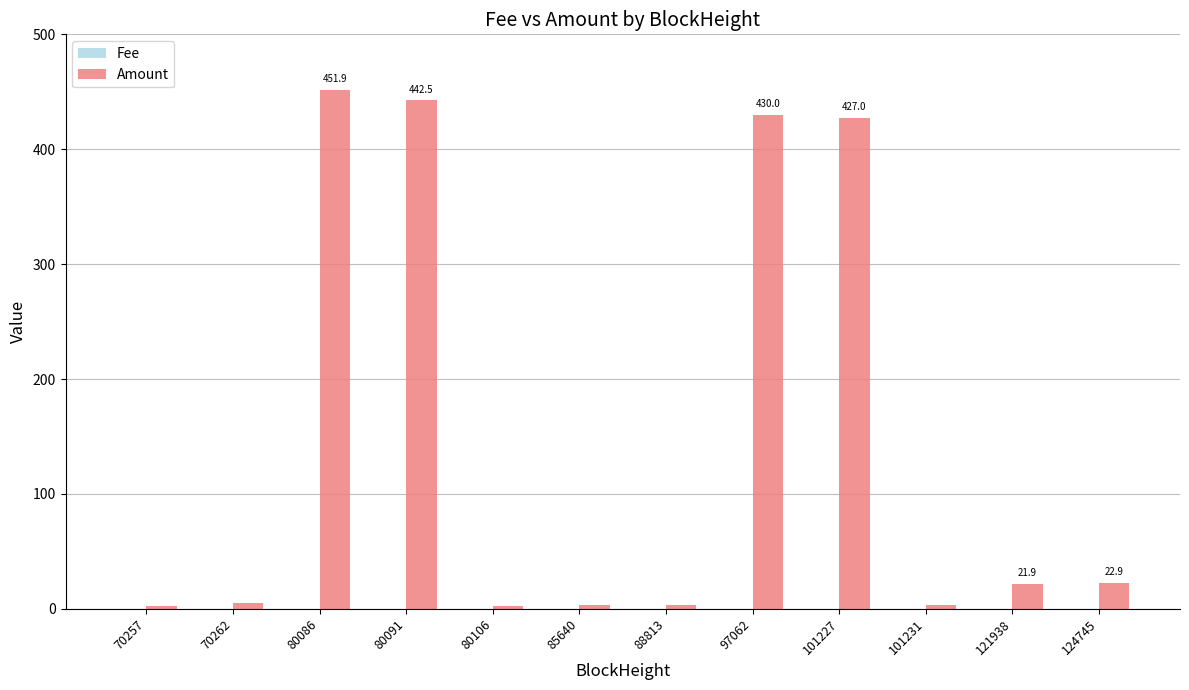

What is the spread (max minus min) of values at 70257?

2.1